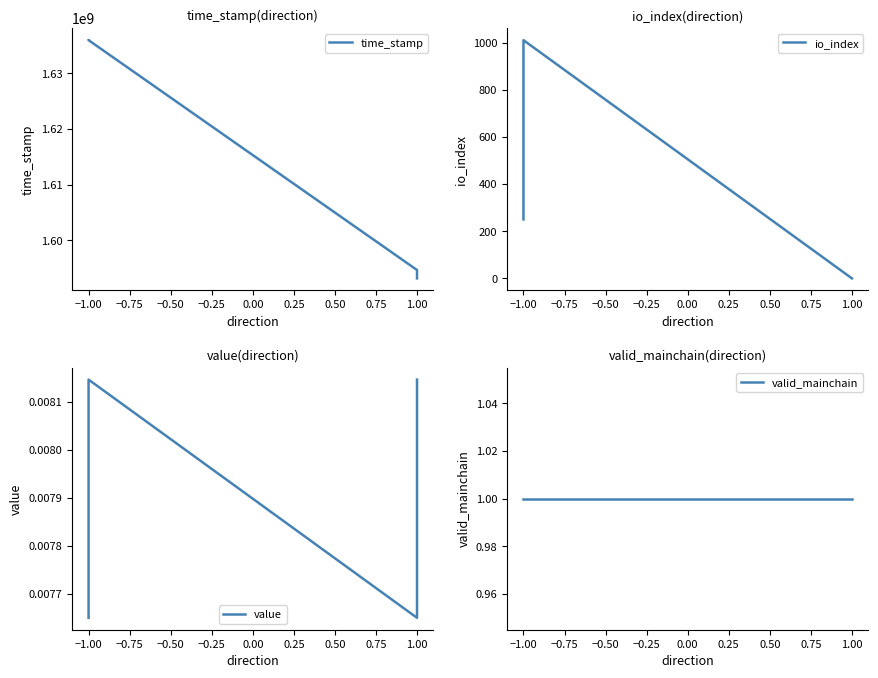

True or false: value and valid_mainchain intersect in this chart.

False